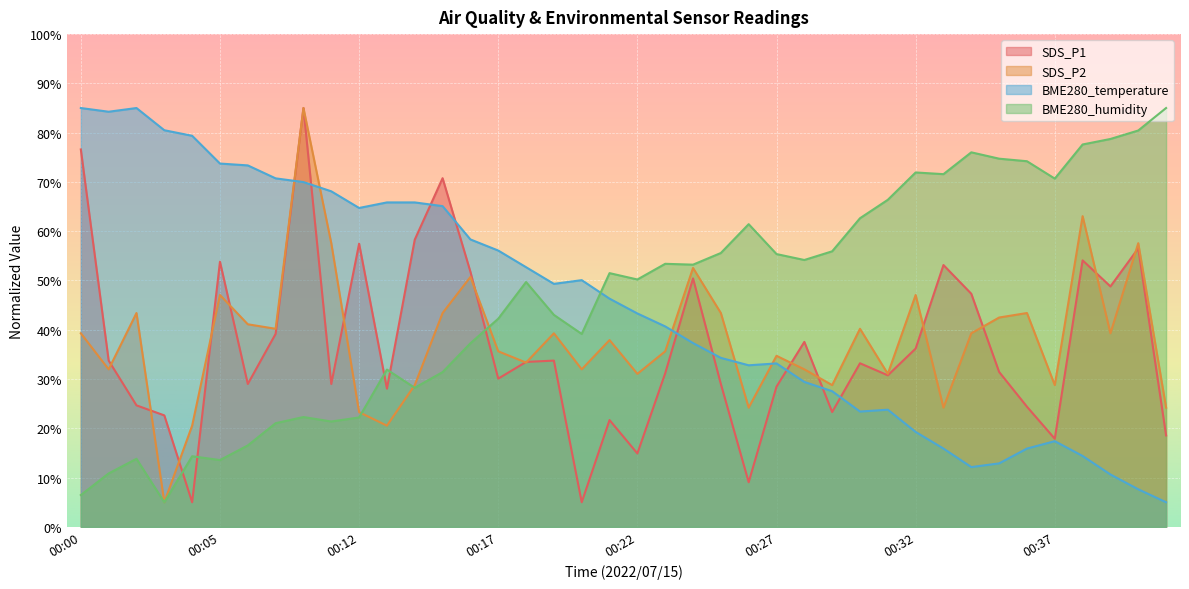

Reading right to left, transcribe all the data shown in this chart.

SDS_P1: 00:41=18.6	00:40=56.5	00:39=48.8	00:38=54.1	00:37=17.9	00:36=24.4	00:35=31.4	00:34=47.3	00:33=53.1	00:32=36.2	00:31=30.8	00:30=33.2	00:29=23.3	00:28=37.5	00:27=28.5	00:26=9.1	00:25=29.0	00:24=50.4	00:23=31.2	00:22=14.9	00:21=21.7	00:20=5.0	00:19=33.7	00:18=33.5	00:17=30.1	00:16=51.8	00:15=70.8	00:14=58.3	00:13=28.1	00:12=57.5	00:11=29.0	00:08=85.0	00:07=39.2	00:06=29.0	00:05=53.8	00:04=5.0	00:03=22.6	00:02=24.7	00:01=33.7	00:00=76.6
SDS_P2: 00:41=24.2	00:40=57.6	00:39=39.3	00:38=63.1	00:37=28.8	00:36=43.4	00:35=42.5	00:34=39.3	00:33=24.2	00:32=47.1	00:31=31.1	00:30=40.2	00:29=28.8	00:28=32.0	00:27=34.7	00:26=24.2	00:25=43.4	00:24=52.5	00:23=35.6	00:22=31.1	00:21=37.9	00:20=32.0	00:19=39.3	00:18=33.3	00:17=35.6	00:16=50.7	00:15=43.4	00:14=28.8	00:13=20.5	00:12=23.3	00:11=57.6	00:08=85.0	00:07=40.2	00:06=41.1	00:05=47.1	00:04=20.5	00:03=5.0	00:02=43.4	00:01=32.0	00:00=39.3
BME280_temperature: 00:41=5.0	00:40=7.6	00:39=10.6	00:38=14.4	00:37=17.4	00:36=15.9	00:35=12.9	00:34=12.1	00:33=15.9	00:32=19.3	00:31=23.8	00:30=23.4	00:29=27.5	00:28=29.4	00:27=33.2	00:26=32.8	00:25=34.3	00:24=37.3	00:23=40.7	00:22=43.3	00:21=46.3	00:20=50.1	00:19=49.3	00:18=52.7	00:17=56.1	00:16=58.3	00:15=65.1	00:14=65.8	00:13=65.8	00:12=64.7	00:11=68.1	00:08=70.0	00:07=70.7	00:06=73.4	00:05=73.7	00:04=79.4	00:03=80.5	00:02=85.0	00:01=84.2	00:00=85.0
BME280_humidity: 00:41=85.0	00:40=80.4	00:39=78.7	00:38=77.6	00:37=70.7	00:36=74.2	00:35=74.7	00:34=76.0	00:33=71.6	00:32=71.9	00:31=66.4	00:30=62.6	00:29=55.9	00:28=54.2	00:27=55.4	00:26=61.4	00:25=55.6	00:24=53.2	00:23=53.4	00:22=50.2	00:21=51.5	00:20=39.2	00:19=43.0	00:18=49.7	00:17=42.2	00:16=37.3	00:15=31.4	00:14=28.2	00:13=31.9	00:12=22.2	00:11=21.4	00:08=22.3	00:07=21.0	00:06=16.5	00:05=13.6	00:04=14.3	00:03=5.0	00:02=13.8	00:01=10.8	00:00=6.5